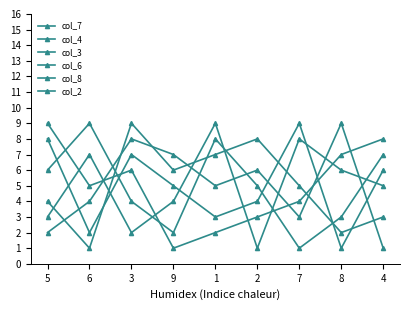

How many categories are shown in the chart?

9